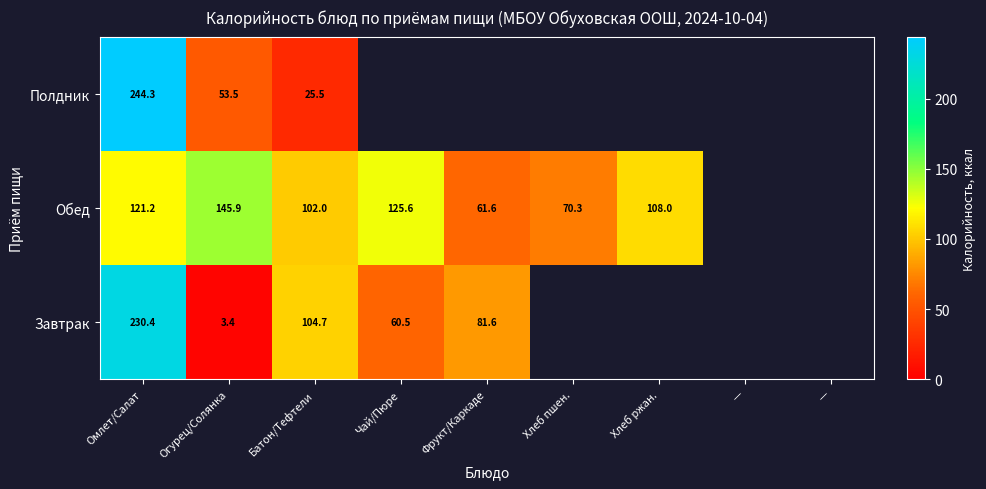

Which series has the widest spread of values?

Полдник